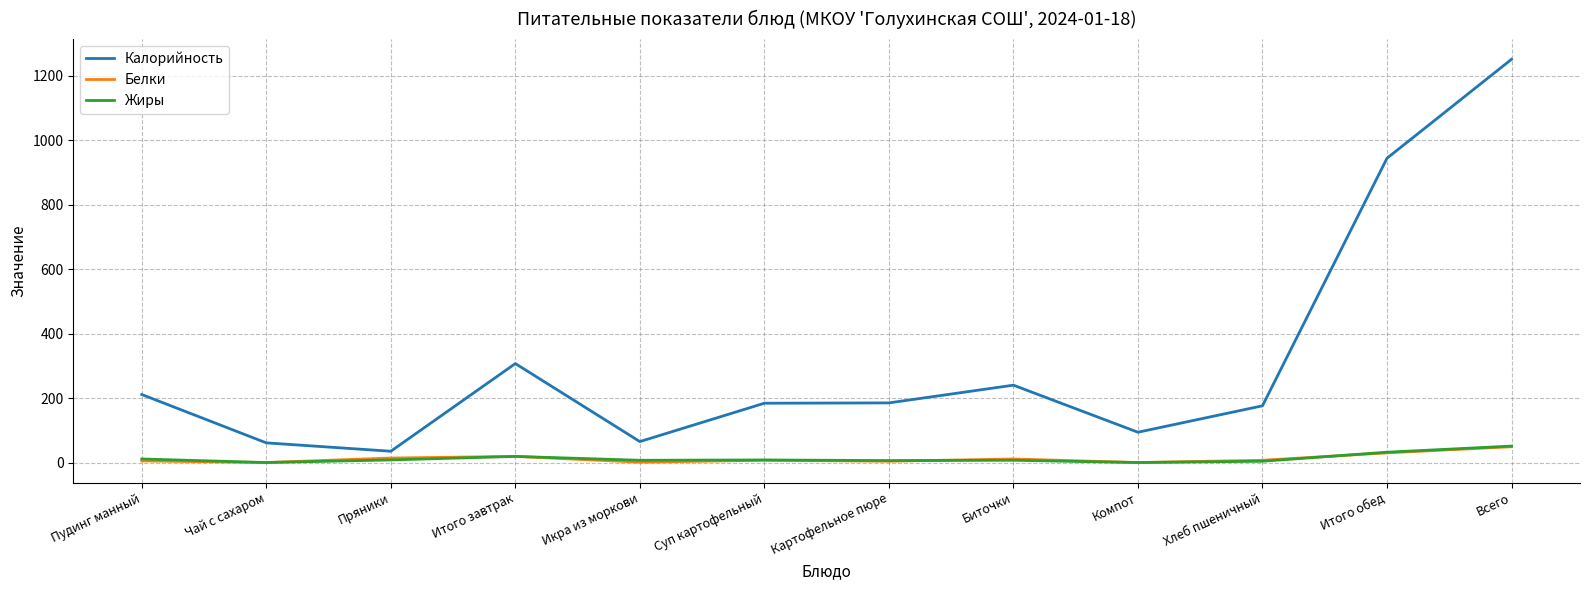

Where is Калорийность nearest to the value 643?

Итого обед